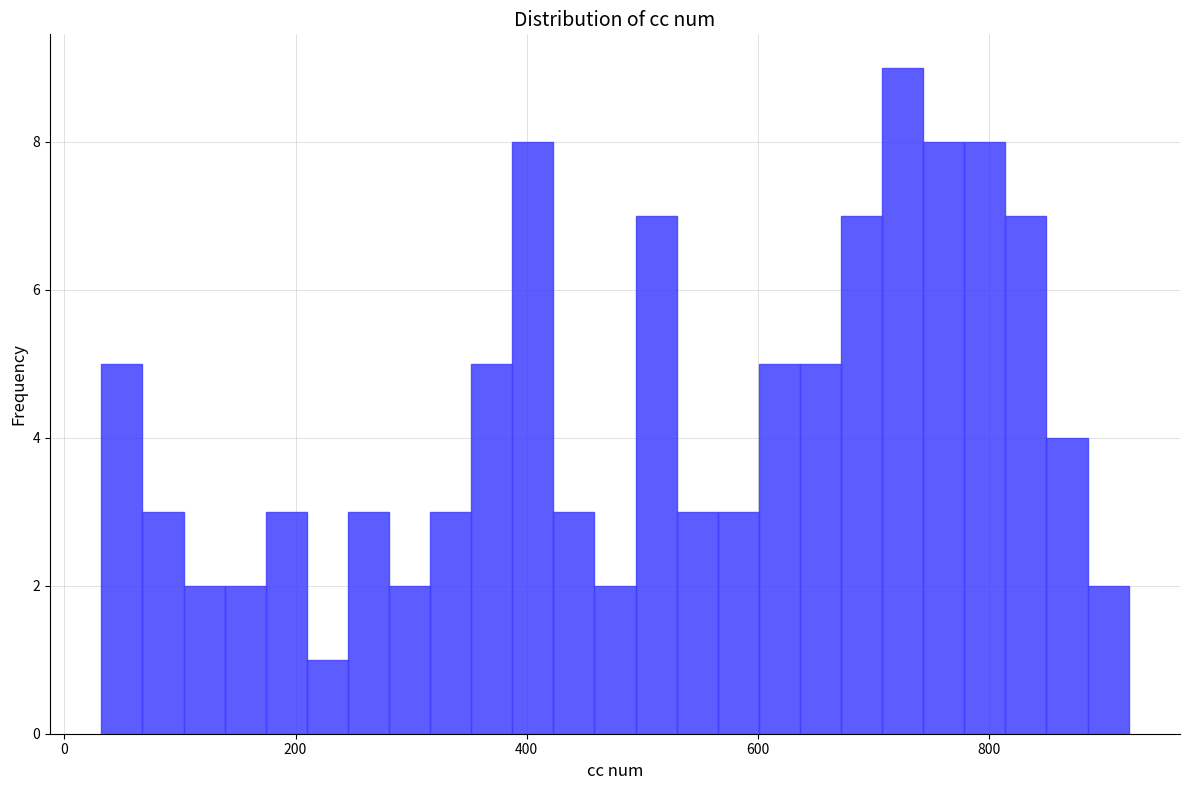

Read against the x-axis, roughly where is the centre of the tallest bar?

720